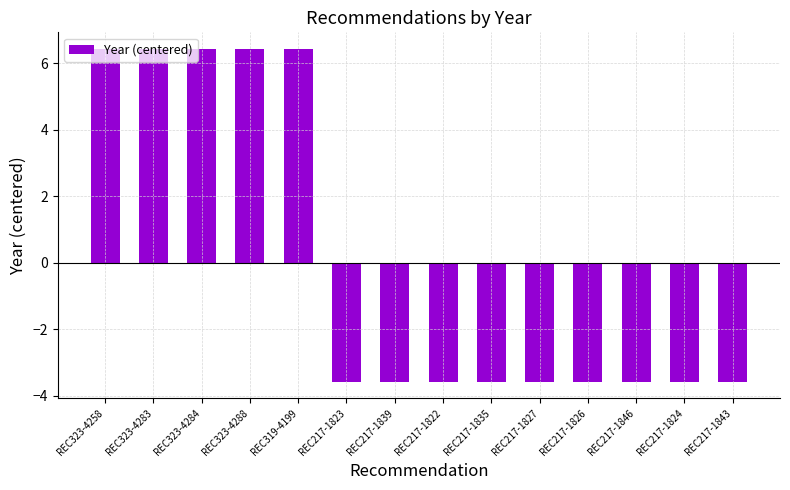

Reading right to left, extract all data points from this chart.

REC217-1843=-3.6	REC217-1824=-3.6	REC217-1846=-3.6	REC217-1826=-3.6	REC217-1827=-3.6	REC217-1835=-3.6	REC217-1822=-3.6	REC217-1839=-3.6	REC217-1823=-3.6	REC319-4199=6.4	REC323-4288=6.4	REC323-4284=6.4	REC323-4283=6.4	REC323-4258=6.4